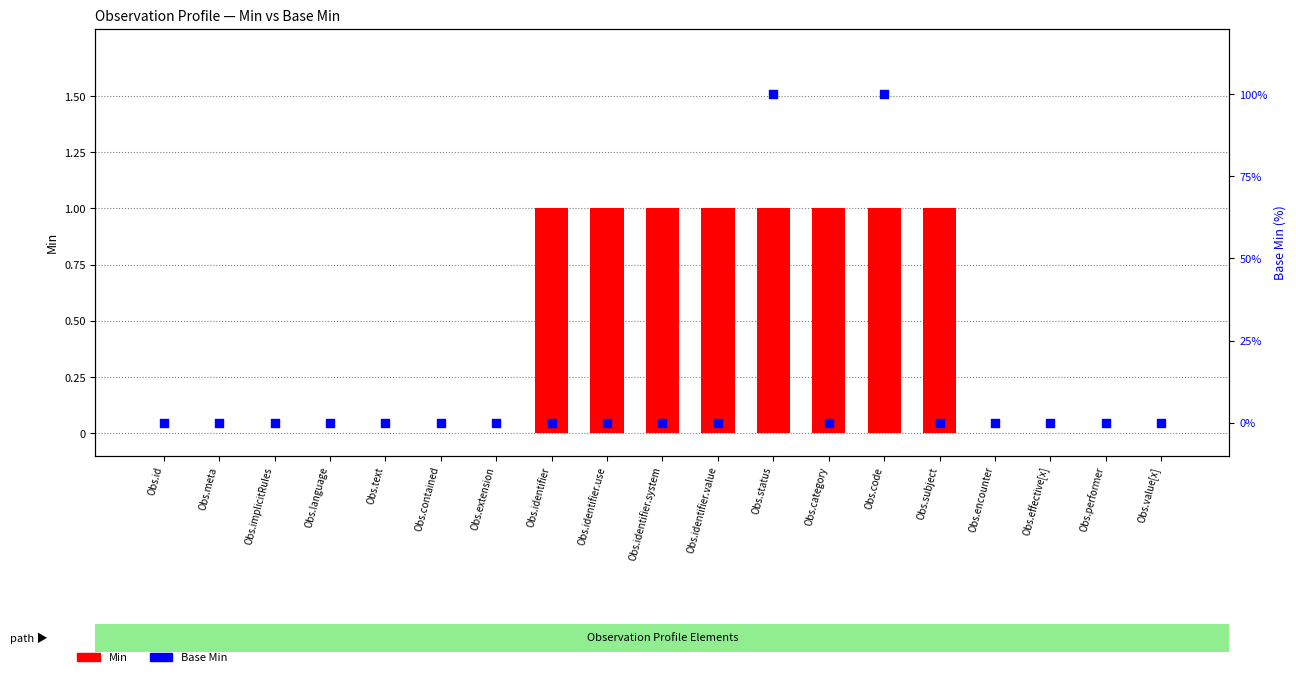

Which series reaches the minimum Y coordinate?

Min